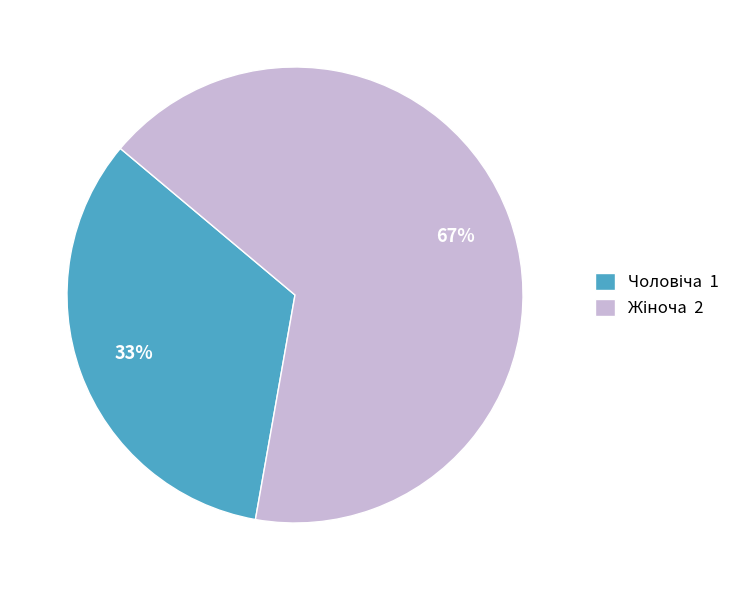

How many segments does this pie chart have?

2